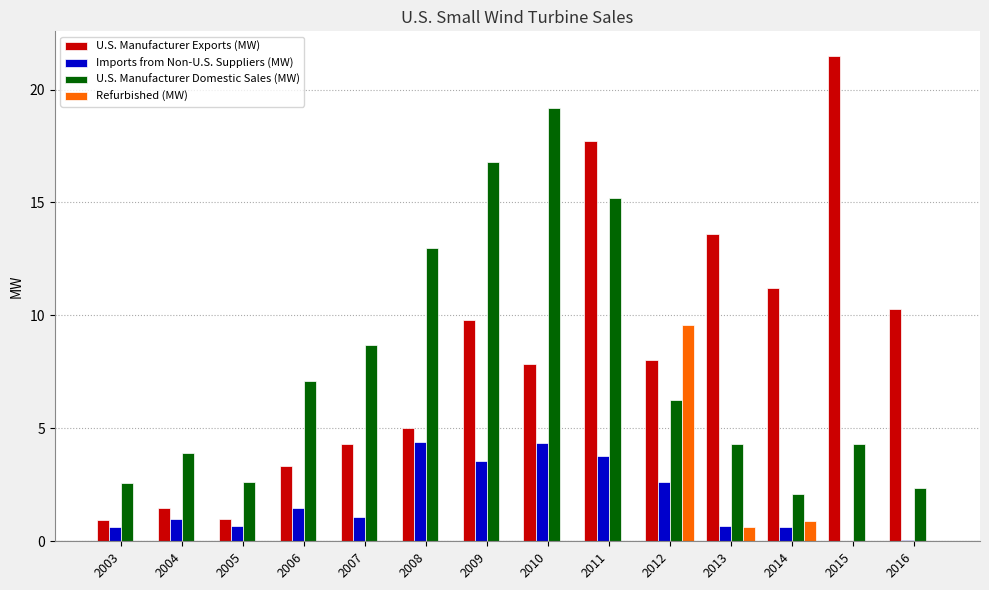

Is it true that Refurbished (MW) equals -2.9 at 2015?

False